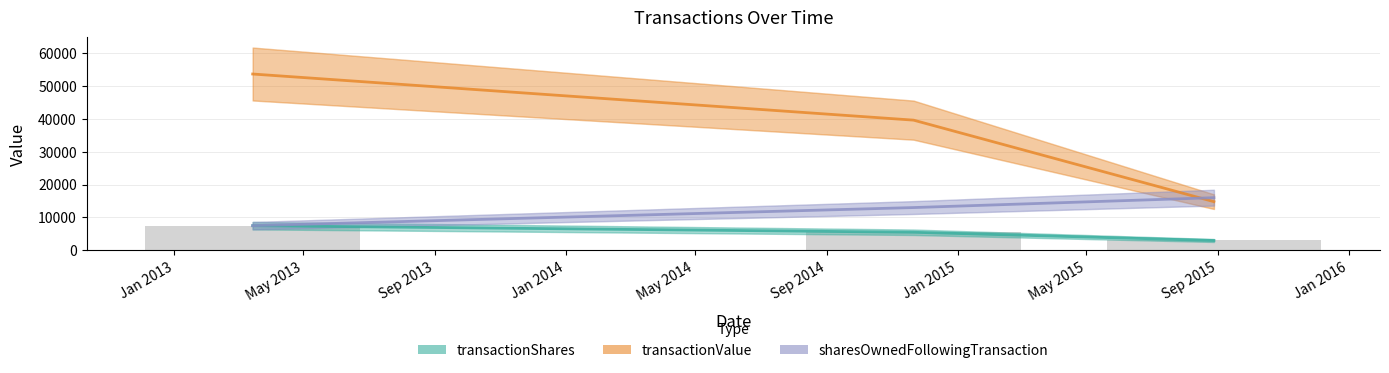

How many sharesOwnedFollowingTransaction values are between 7500 and 16000?

3